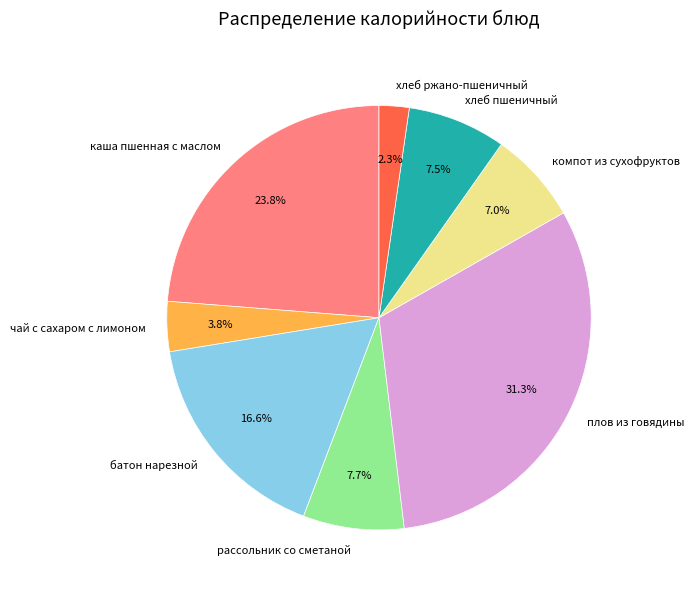

How much of the chart is everything except компот из сухофруктов?

93.0%